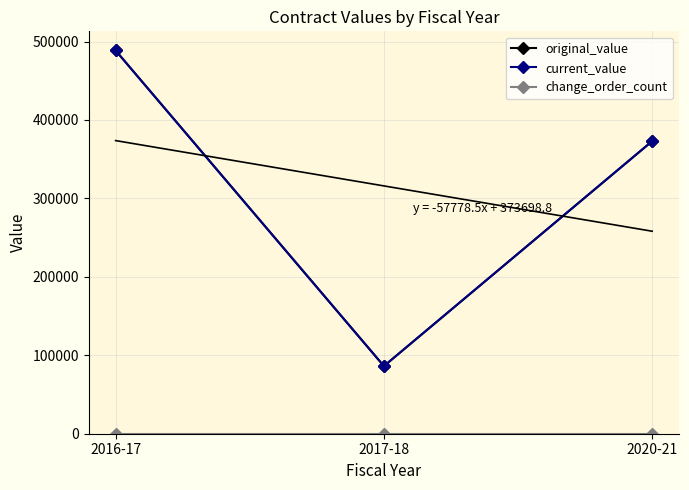

Where does the current_value series first go above 372992?

2016-17